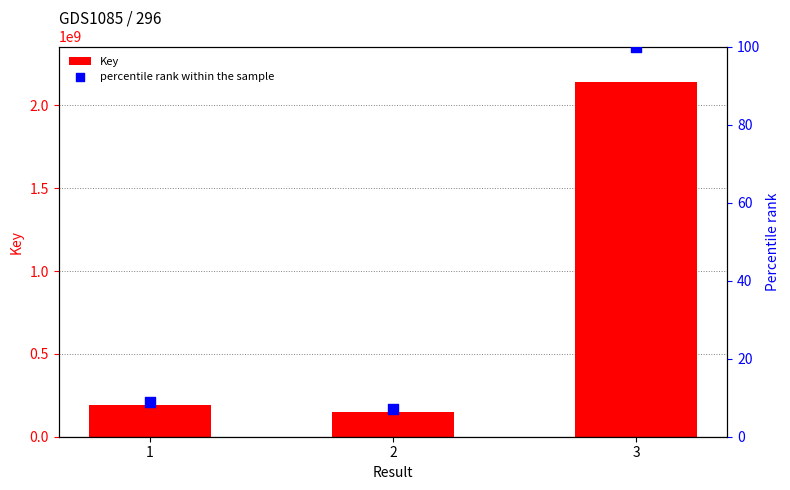

What are all the series names shown in the legend?

Key, percentile rank within the sample